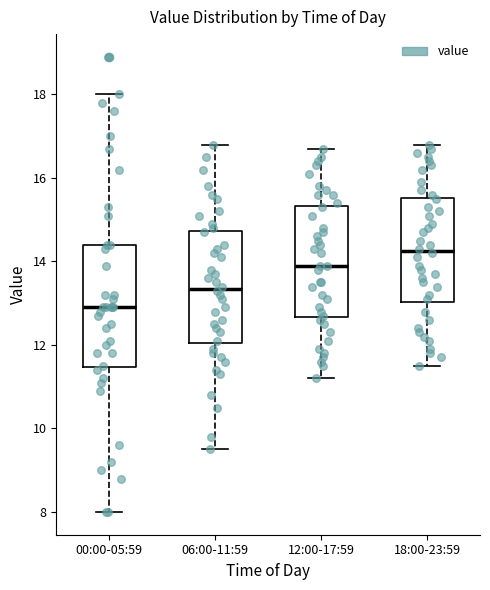

Where does the upper whisker of the box for 00:00-05:59 end on the y-axis? The values are not printed on the chart, so give them approximately, as read against the axis.

18.0